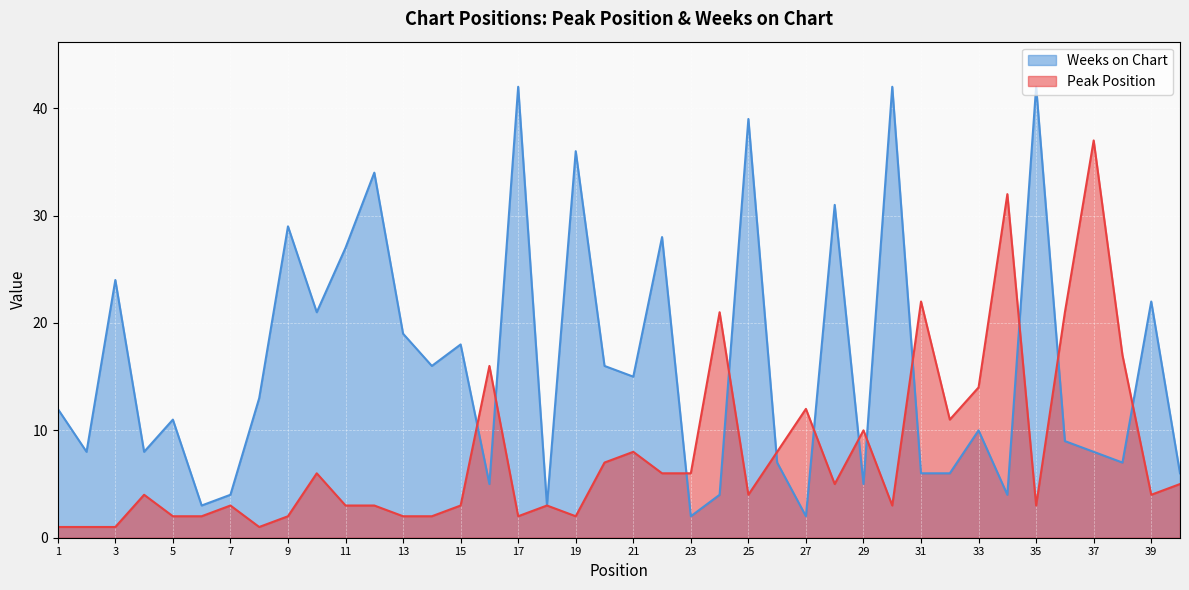

What is the spread (max minus min) of values at 15?

15